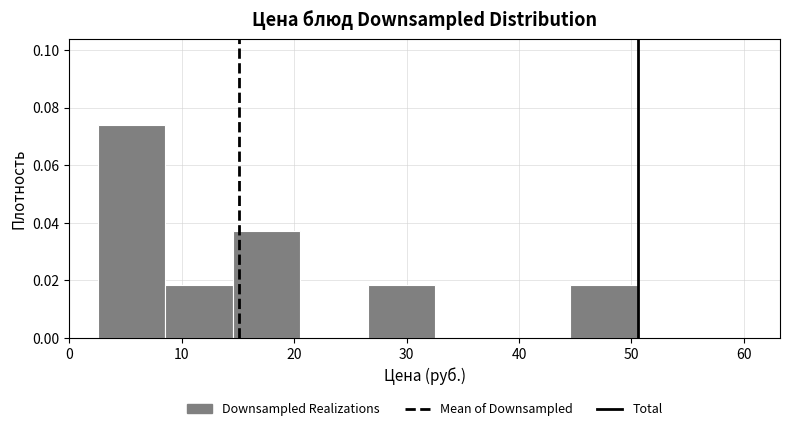

Reading left to right, transcribe this chart: for each bar, give the range it covers on the x-axis and its height. Neither the bar edges nor the heights are printed on the chart, so give them approximately, as read against the axes.

3 to 9: 0.074
9 to 15: 0.018
15 to 21: 0.038
21 to 27: 0
27 to 33: 0.018
33 to 39: 0
39 to 45: 0
45 to 51: 0.018